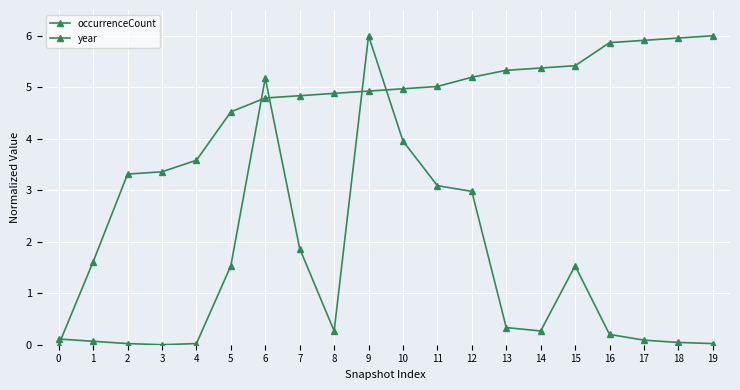

List the series in order of their overall mean, lowest first.

occurrenceCount, year